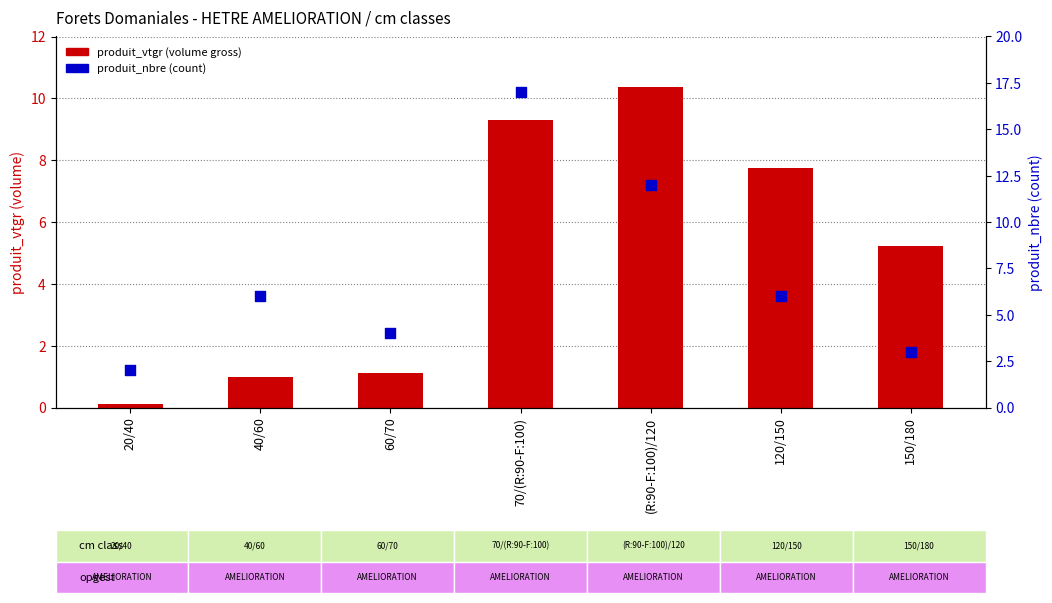

Which series has the largest total across all categories?

produit_nbre